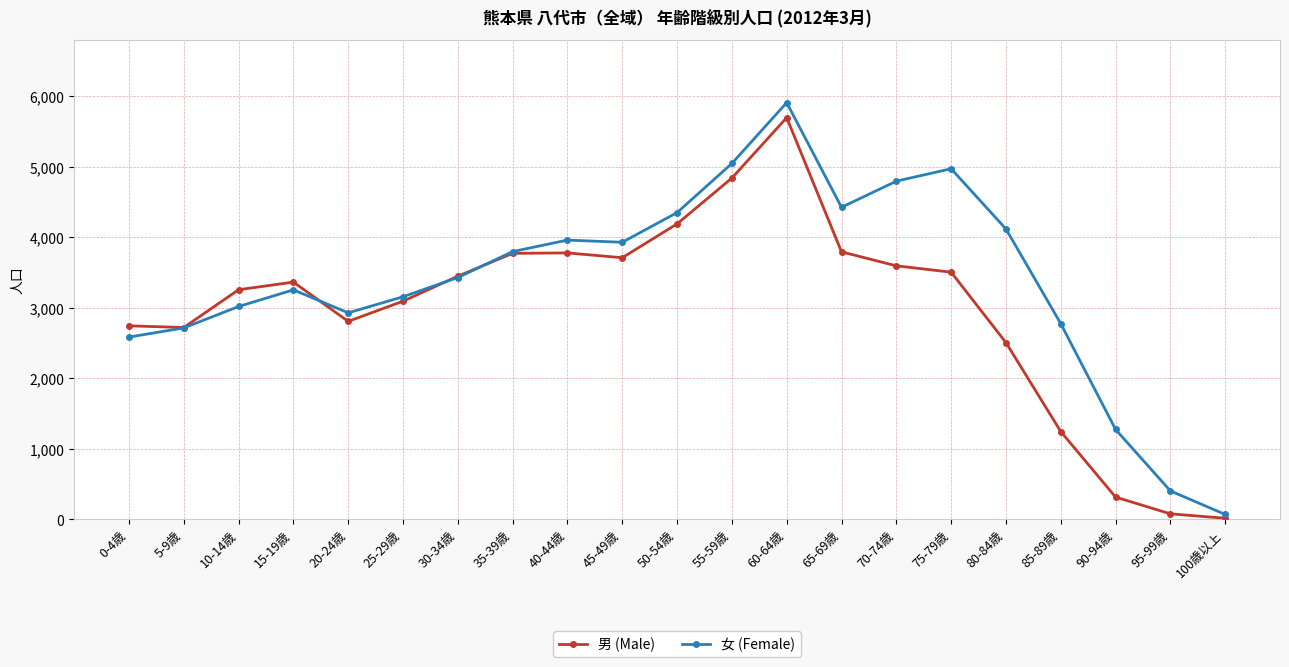

Is it true that 男 (Male) equals 5572 at 75-79歳?

False